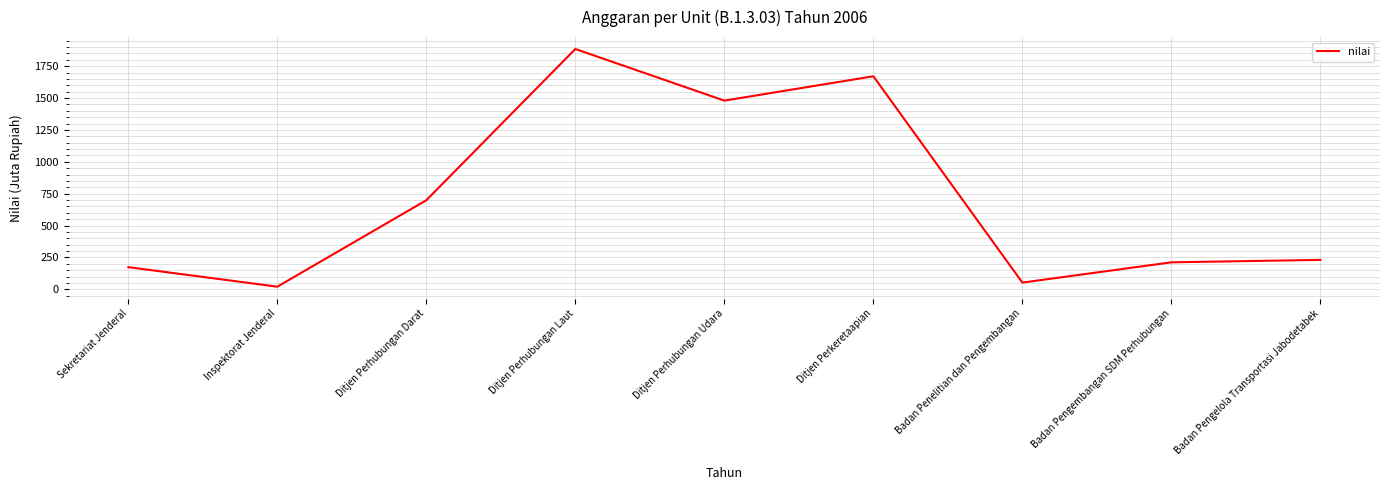

Reading left to right, what are all the values shown in this chart?

Sekretariat Jenderal=174	Inspektorat Jenderal=21	Ditjen Perhubungan Darat=699	Ditjen Perhubungan Laut=1885	Ditjen Perhubungan Udara=1480	Ditjen Perkeretaapian=1671	Badan Penelitian dan Pengembangan=53	Badan Pengembangan SDM Perhubungan=212	Badan Pengelola Transportasi Jabodetabek=231